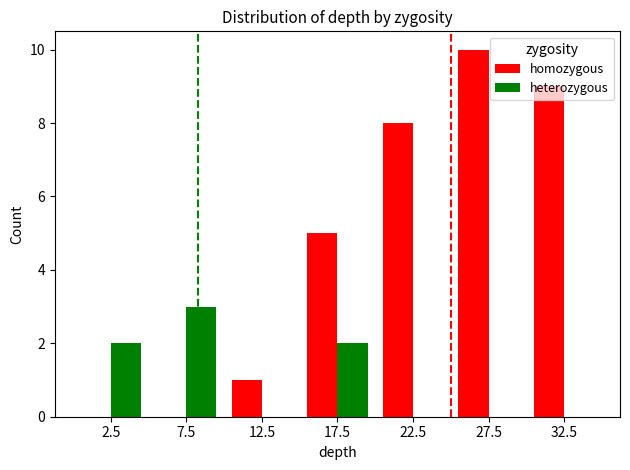

Is the value of homozygous at 32.5 greater than the value of heterozygous at 27.5?

Yes